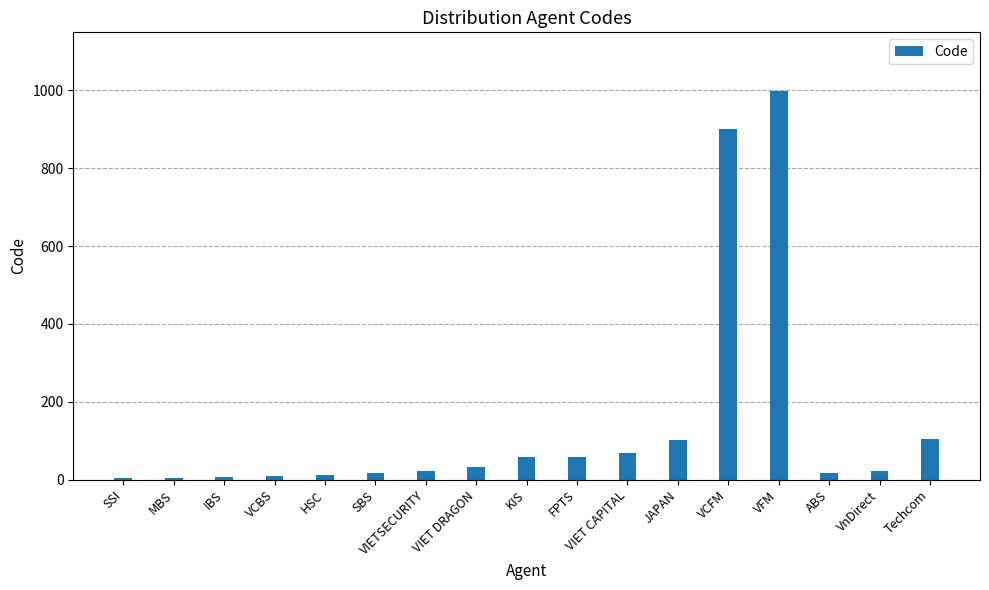

The value at VFM is 999. True or false?

True